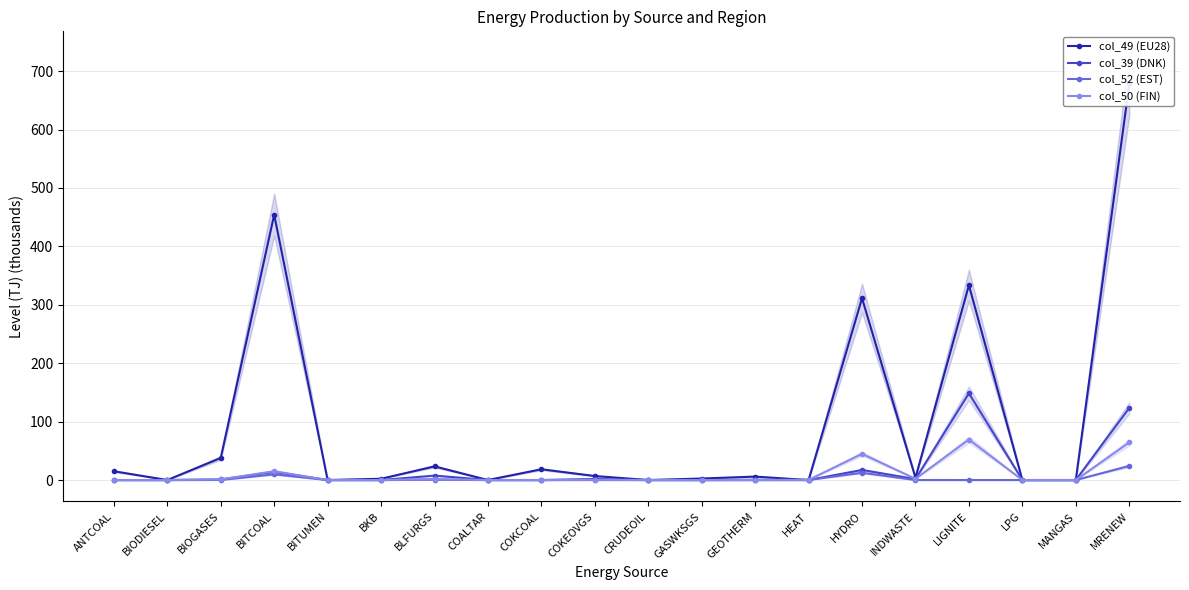

Does the chart have visible grid lines?

Yes